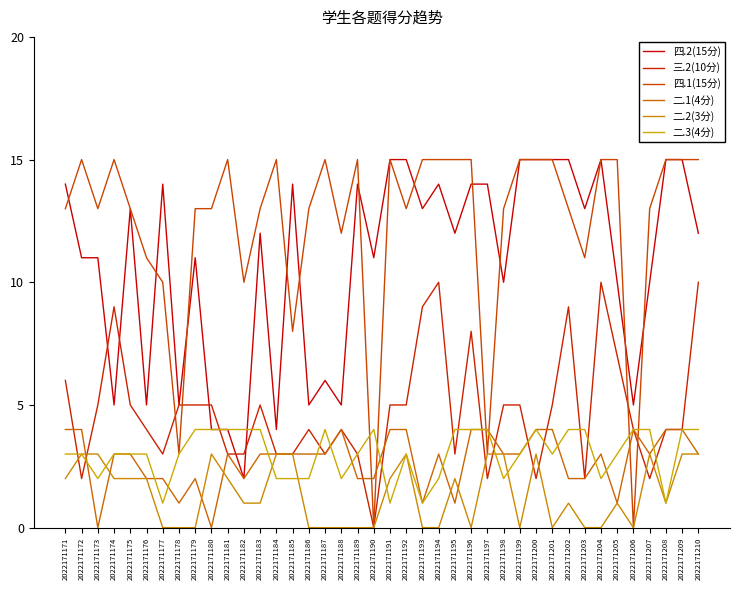

At which category does 二.1(4分) reach its first local valley?

2022171173